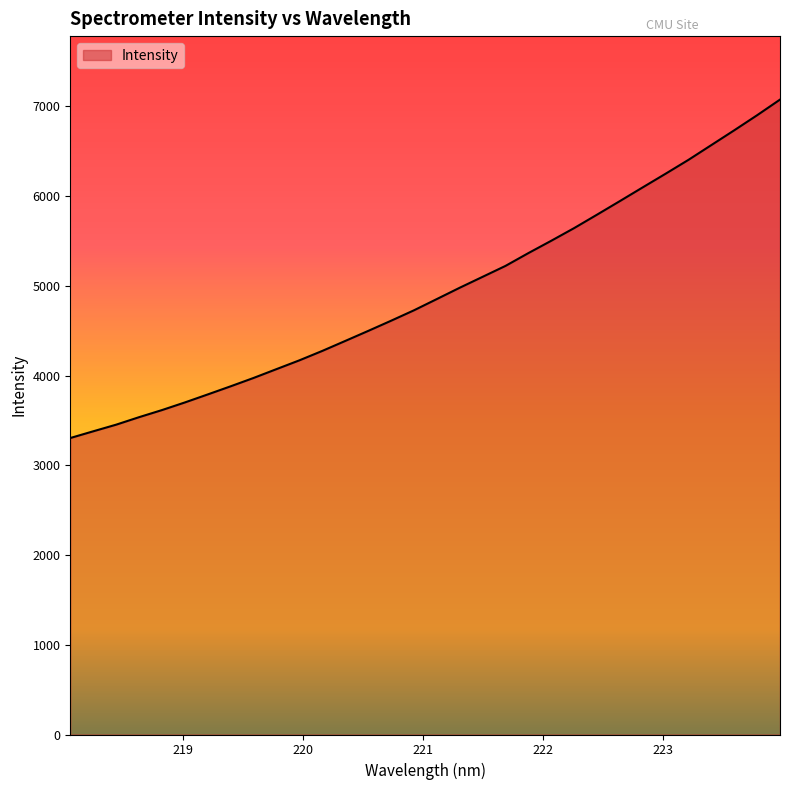

What is the sum of all values?

157835.2